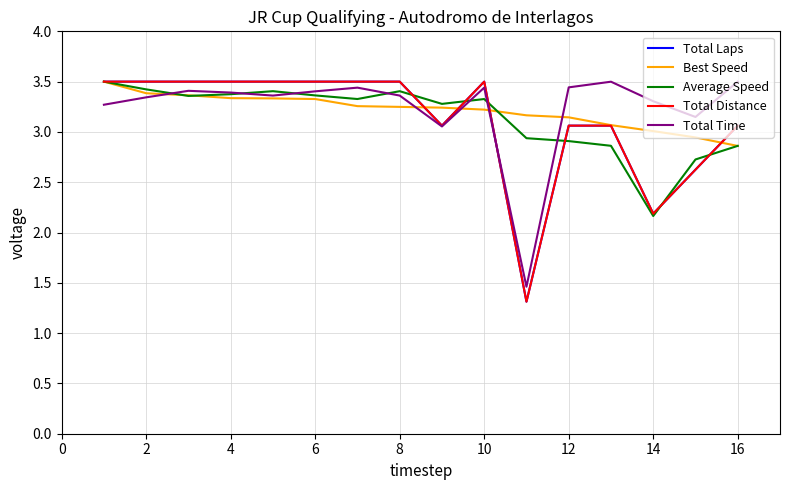

How many lines are shown in the chart?

5